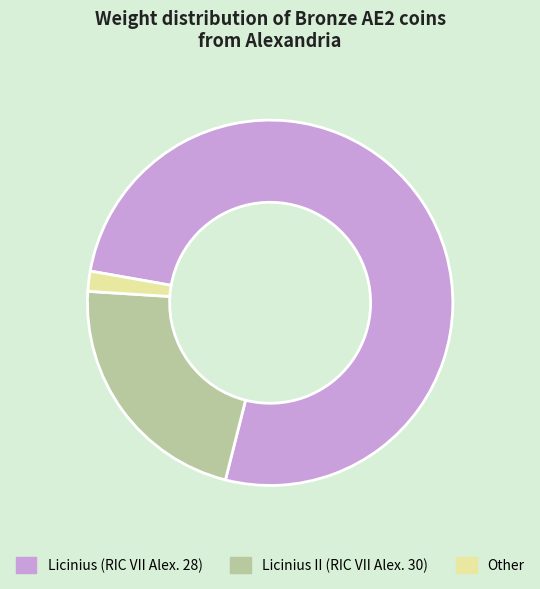

Count the number of slices in the pie.

3